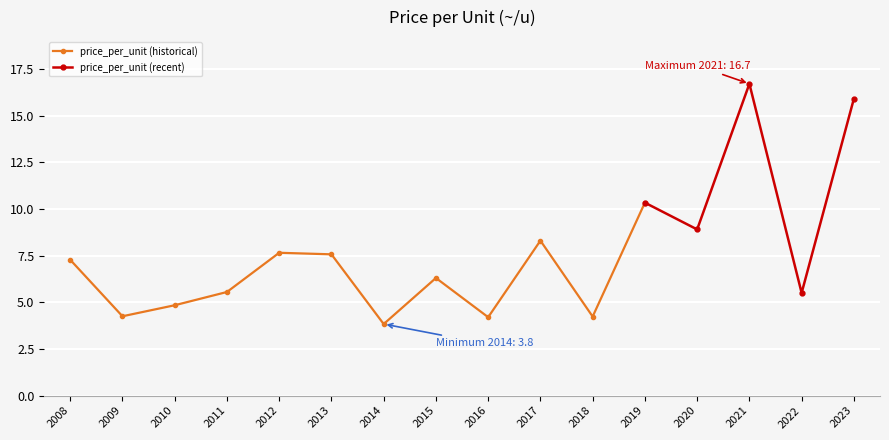

True or false: there are more than 0 points higher than both neighbors.

True